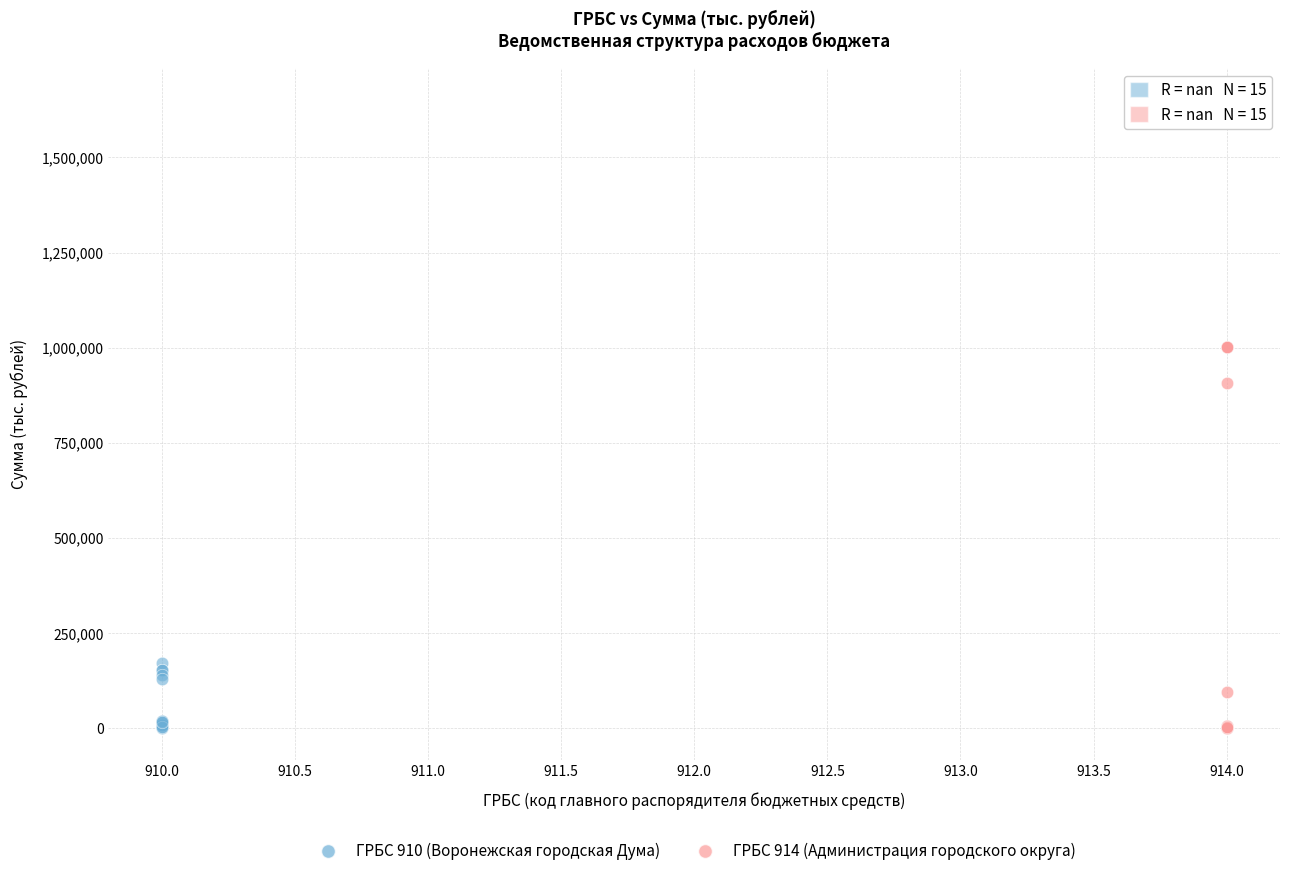

Which series reaches the maximum Y coordinate?

ГРБС 914 (Администрация городского округа)